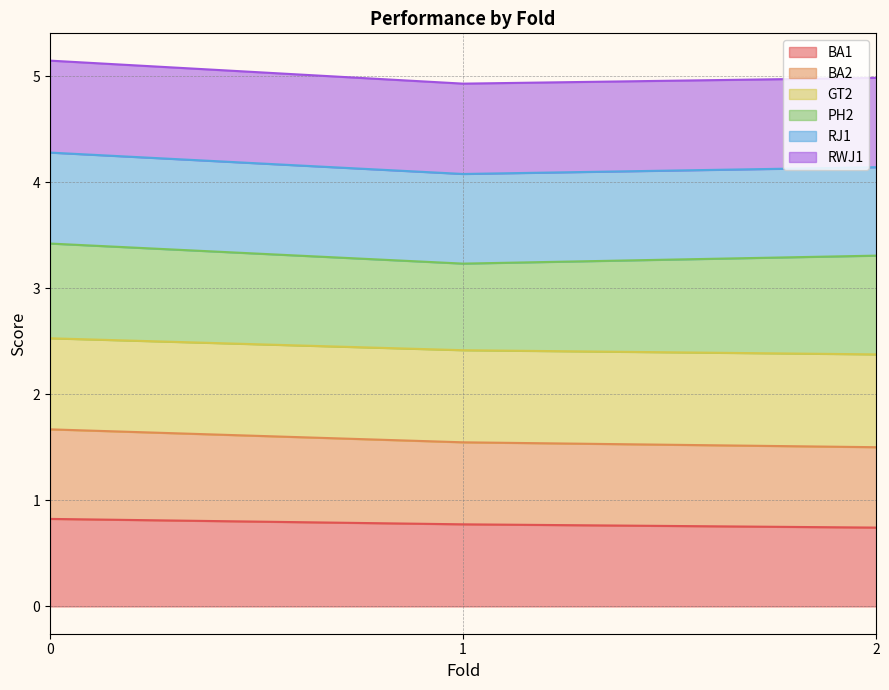

Read the BA1 value at 2.

0.7